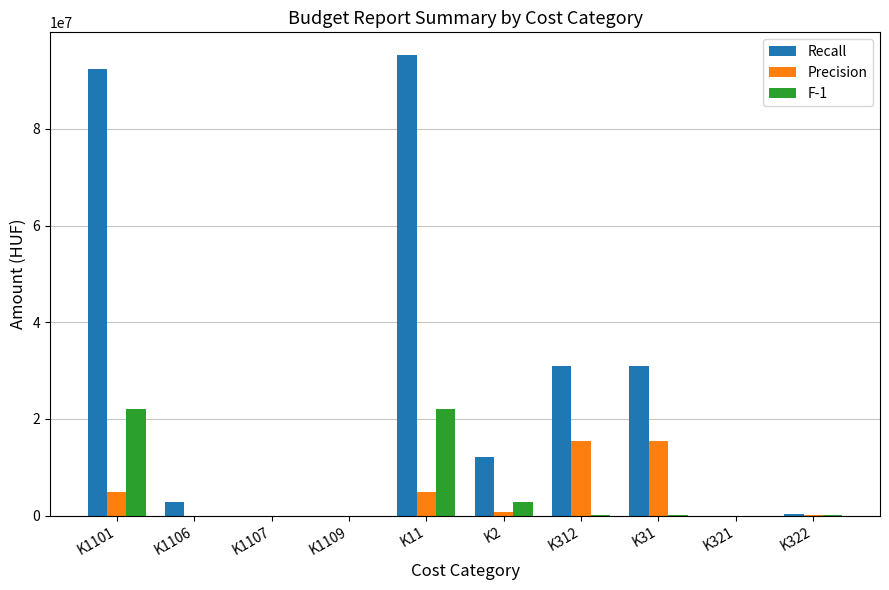

At which label does Recall reach its peak?

K11